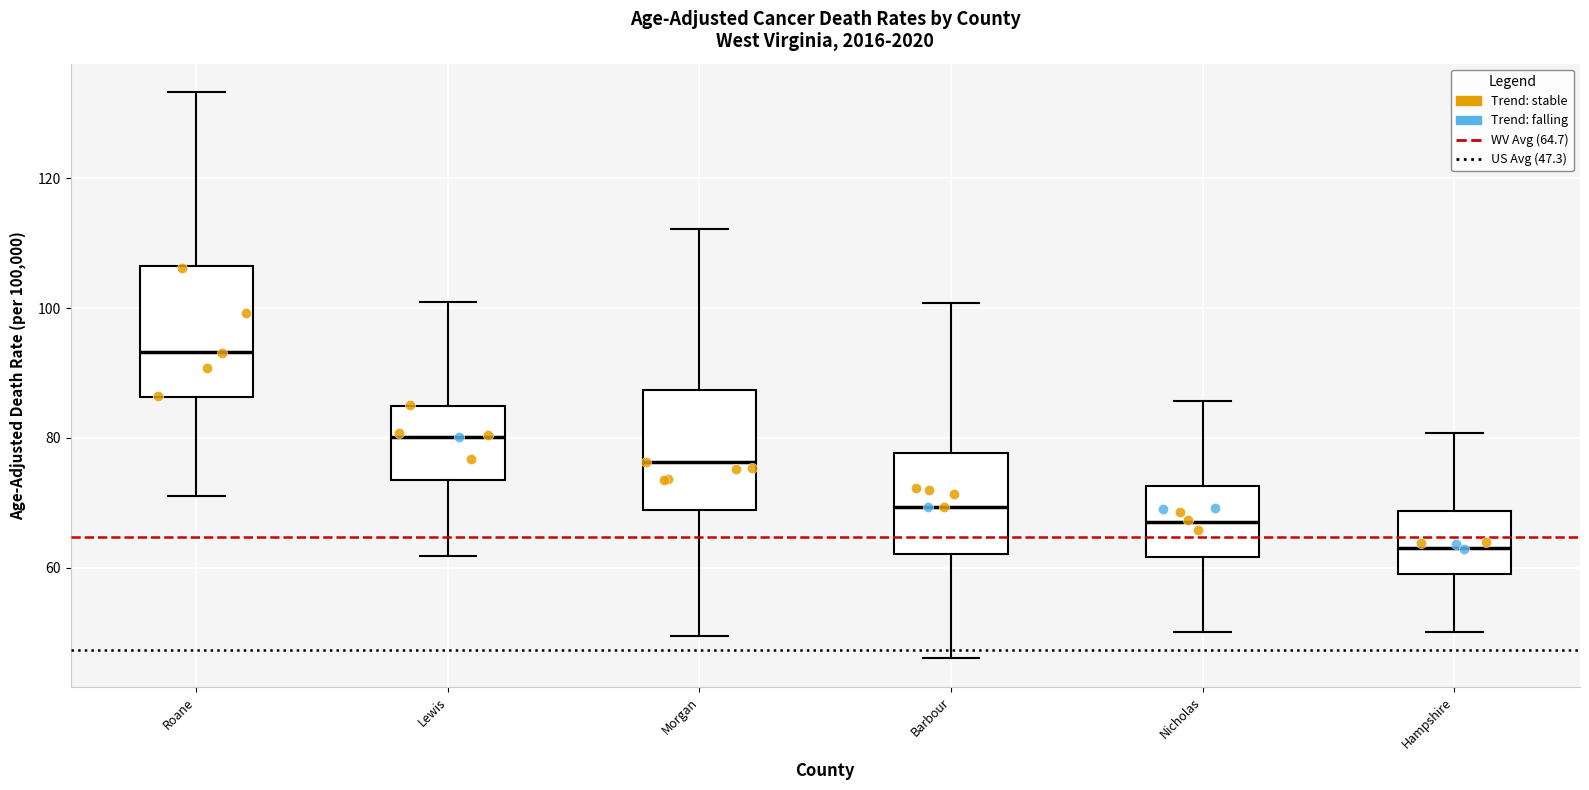

Reading left to right, read every box against the y-axis: the position of its median line, the range the box covers, and the ends of its whiskers. The values are not printed on the chart, so give them approximately, as read against the axis.

Roane: median 94, box 86 to 106, whiskers 72 to 134
Lewis: median 80, box 76 to 86, whiskers 68 to 96
Morgan: median 76, box 64 to 86, whiskers 50 to 112
Barbour: median 70, box 62 to 76, whiskers 46 to 94
Nicholas: median 68, box 64 to 74, whiskers 50 to 90
Hampshire: median 62, box 60 to 66, whiskers 50 to 74